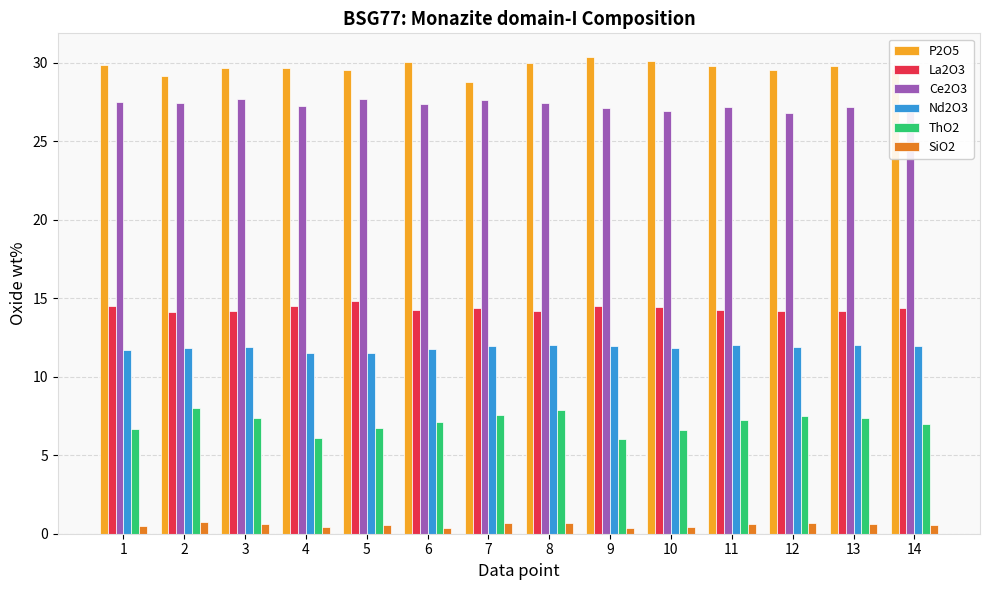

What is the total value across all series at 2?

91.3